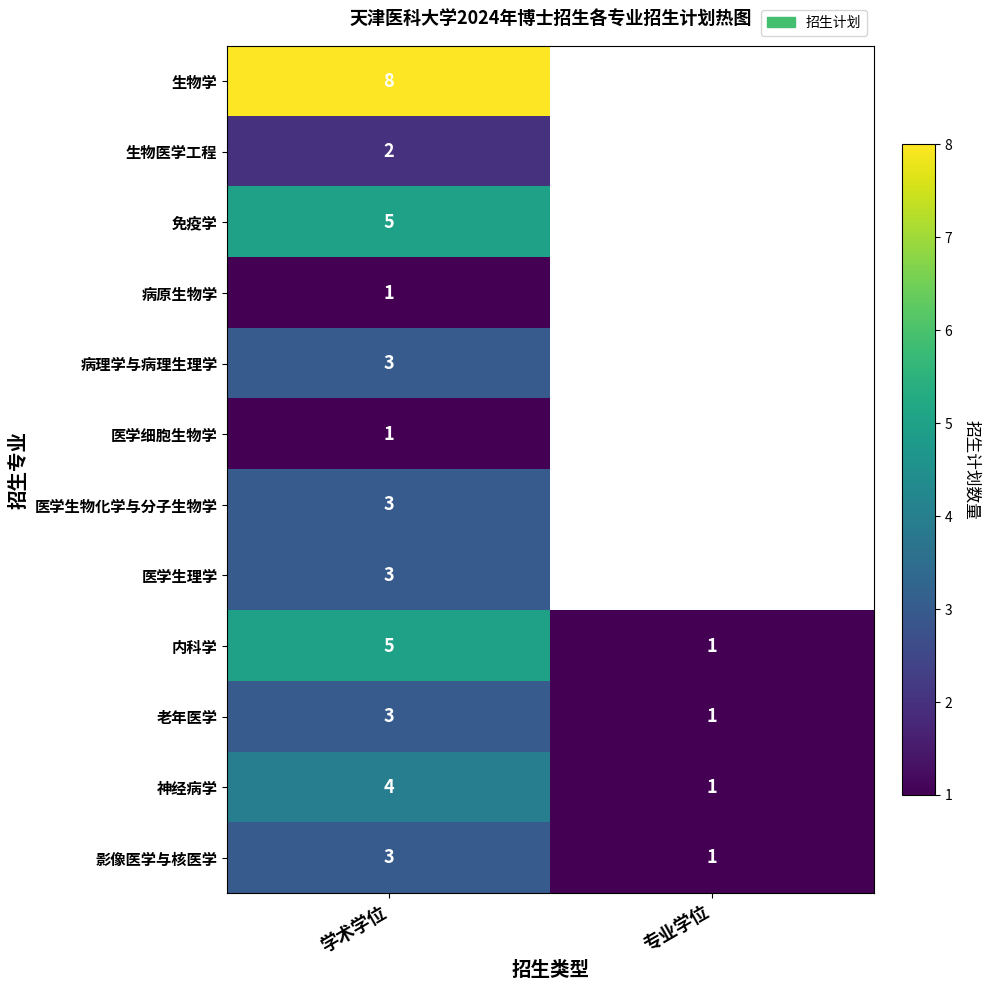

The 内科学 series shows 1 at 学术学位. True or false?

False